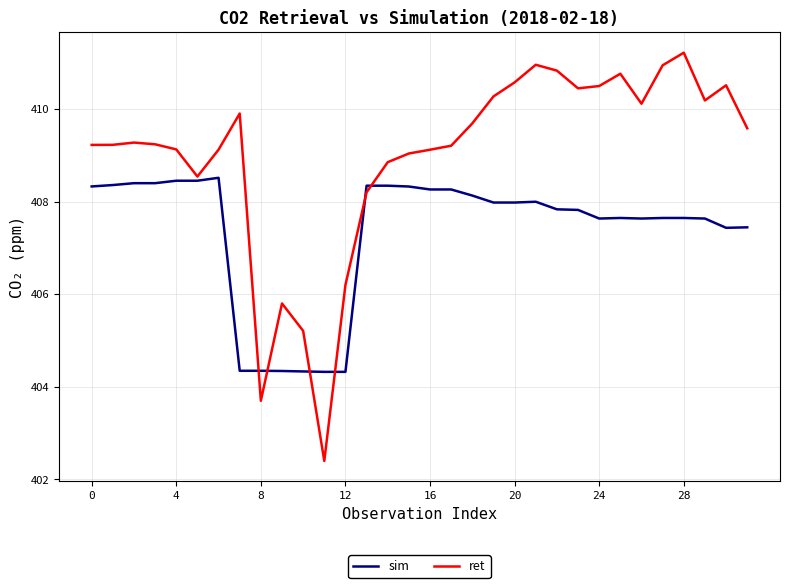

Which series ends up on top after the final intersection of sim and ret?

ret